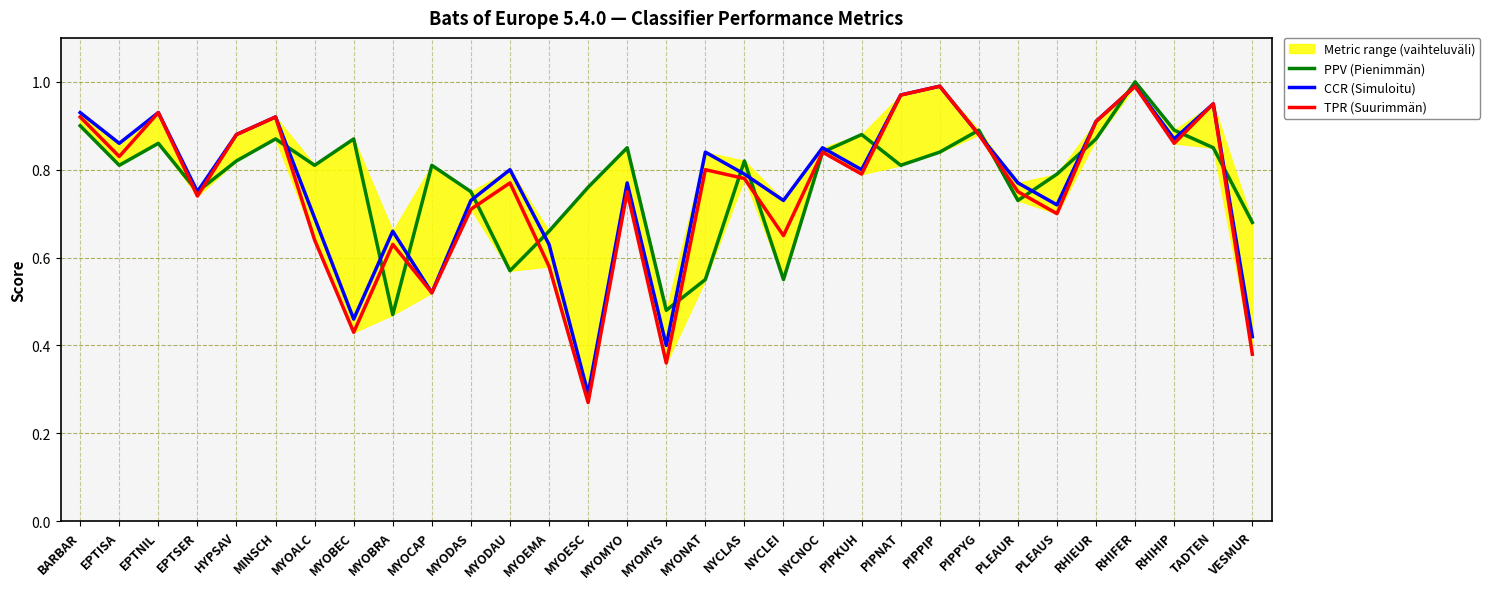

At which category does CCR (Simuloitu) reach its first local peak?

EPTNIL